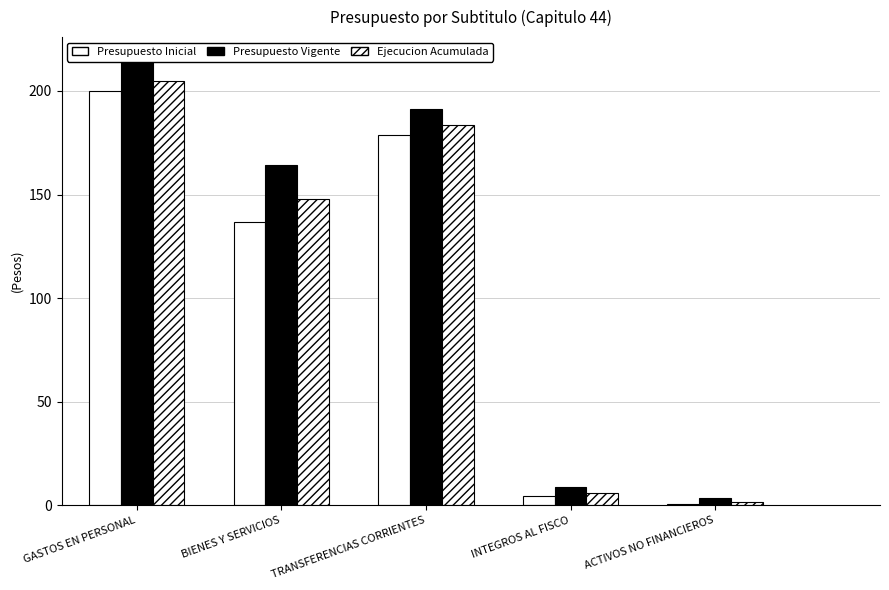

List the labels in order of Ejecucion Acumulada a Noviembre value, smallest first.

ACTIVOS NO FINANCIEROS, INTEGROS AL FISCO, BIENES Y SERVICIOS, TRANSFERENCIAS CORRIENTES, GASTOS EN PERSONAL